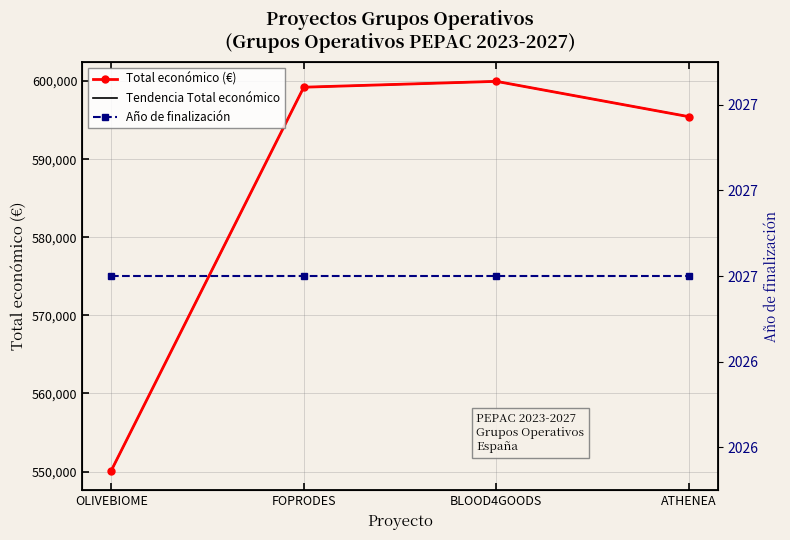

What are all the series names shown in the legend?

Total económico (€), Tendencia Total económico, Año de finalización